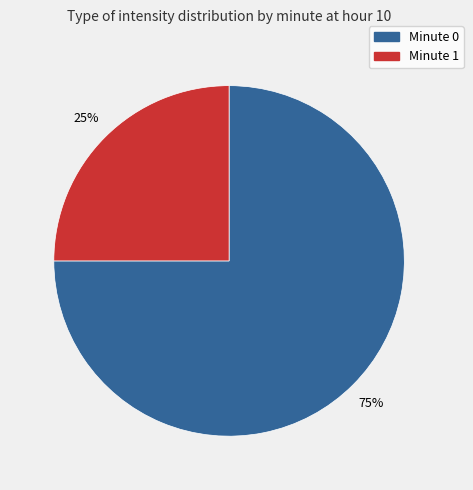

To the nearest percent, what is the average slice percentage?

50%